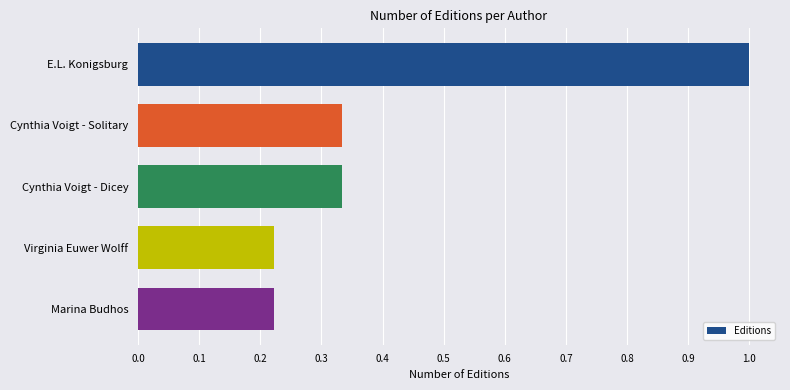

Which has a higher value, E.L. Konigsburg or Marina Budhos?

E.L. Konigsburg